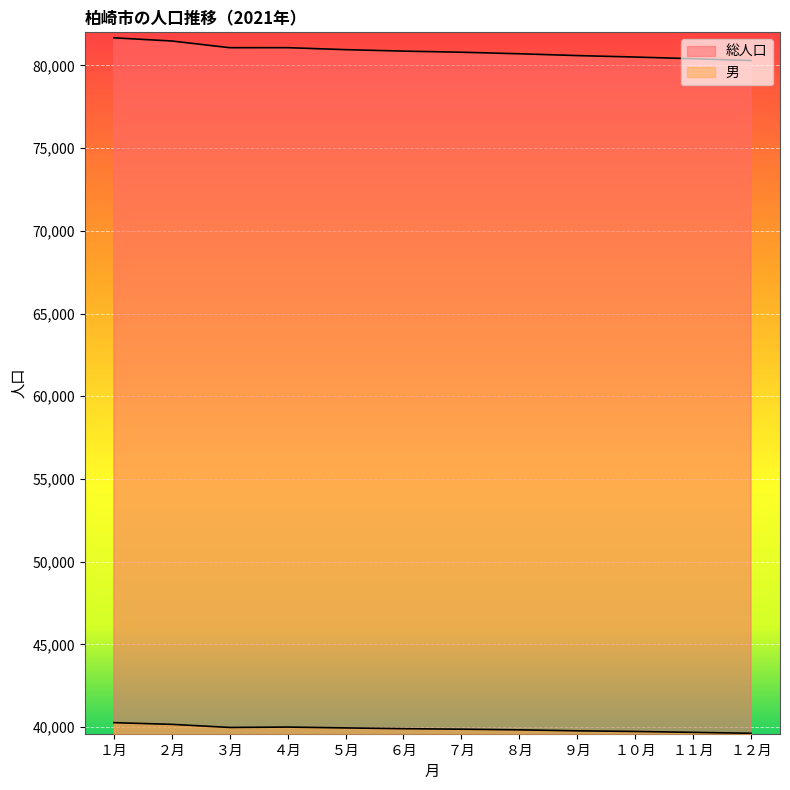

What is the label of the 2nd point from the left?

２月